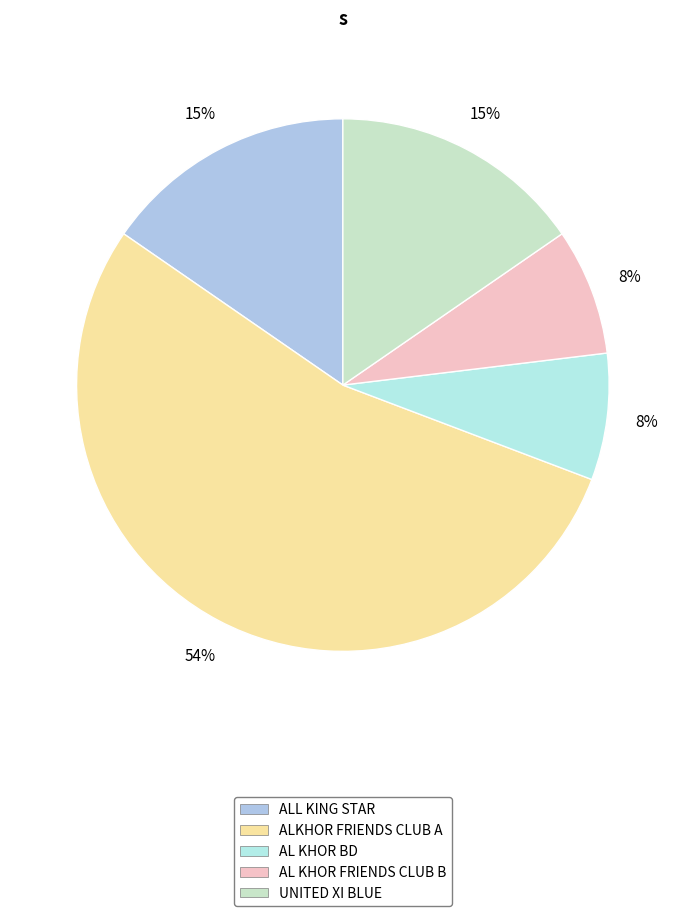

How many segments does this pie chart have?

5